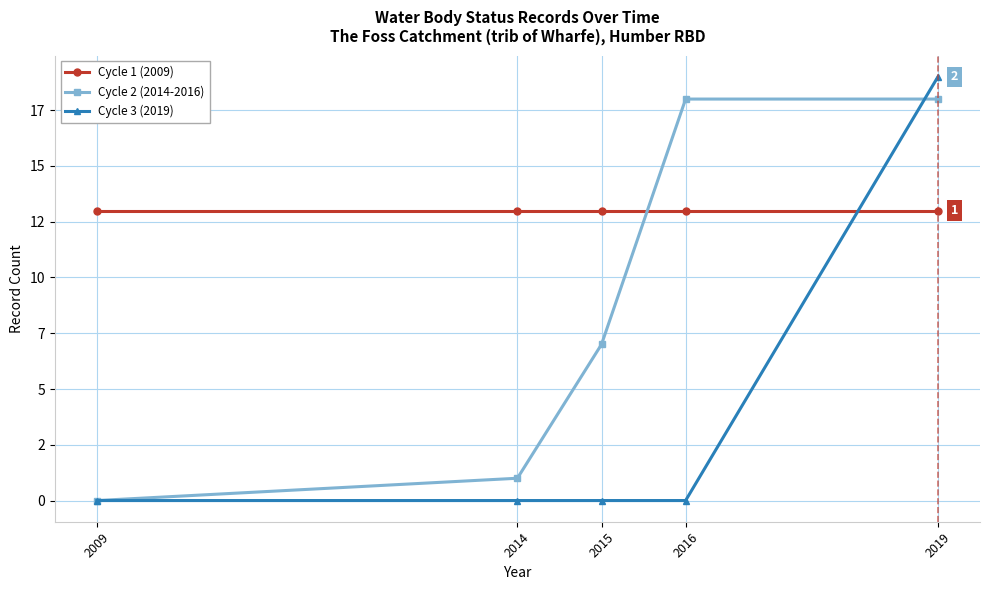

What is the total value across all series at 2009?

13